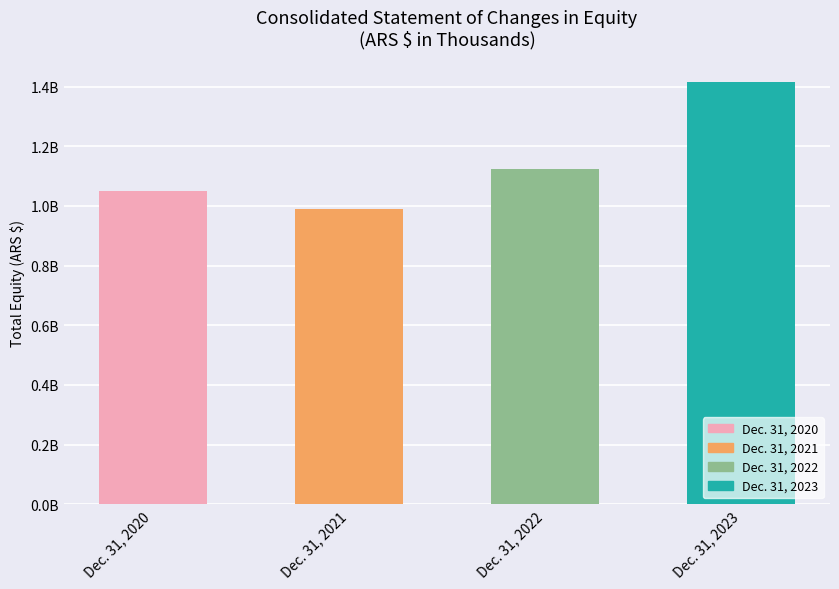

What is the value of the 1st bar from the left?

1048760338